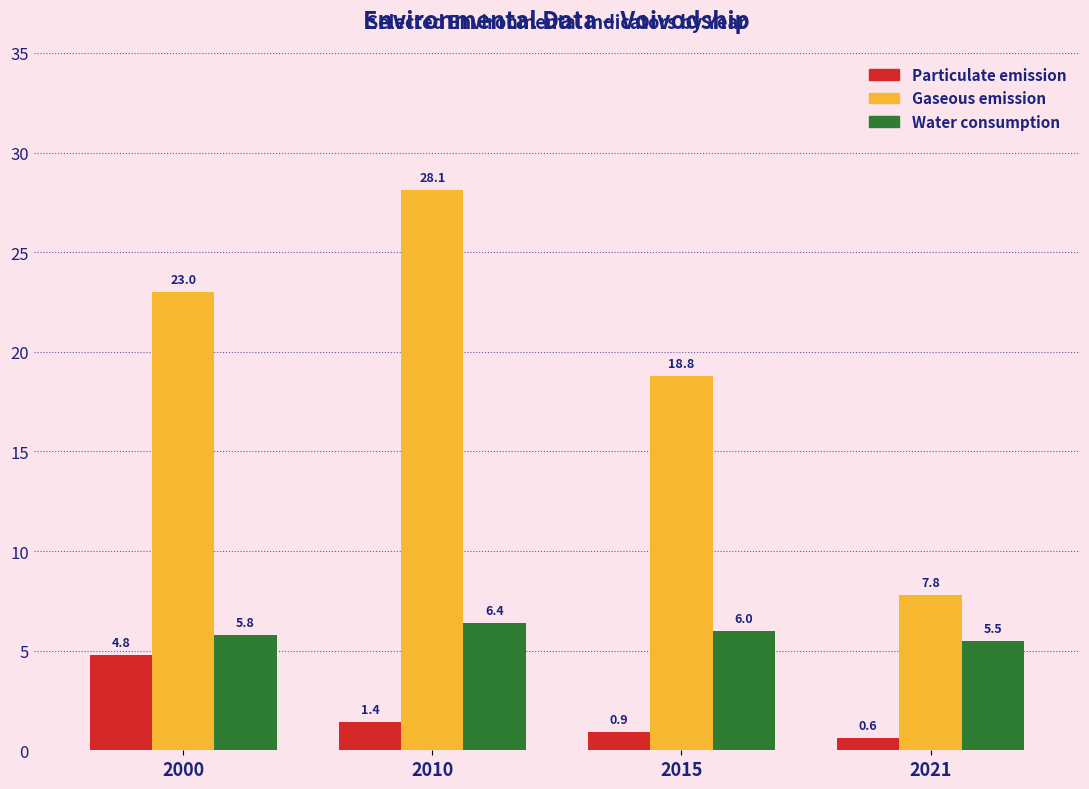

Reading left to right, transcribe all the data shown in this chart.

Particulate emission: 2000=4.8	2010=1.4	2015=0.9	2021=0.6
Gaseous emission: 2000=23.0	2010=28.1	2015=18.8	2021=7.8
Water consumption: 2000=5.8	2010=6.4	2015=6.0	2021=5.5